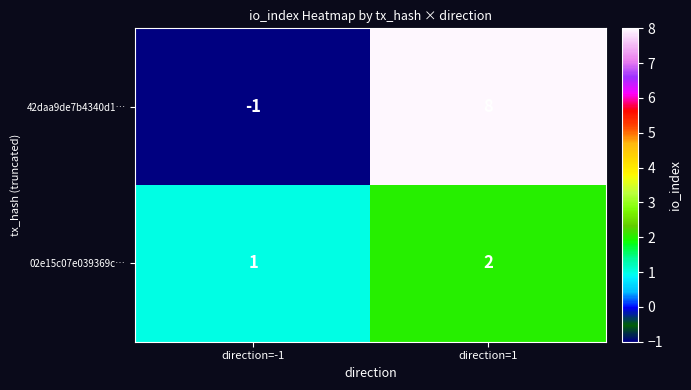

What is the difference between the highest and lowest values at direction=1?

6